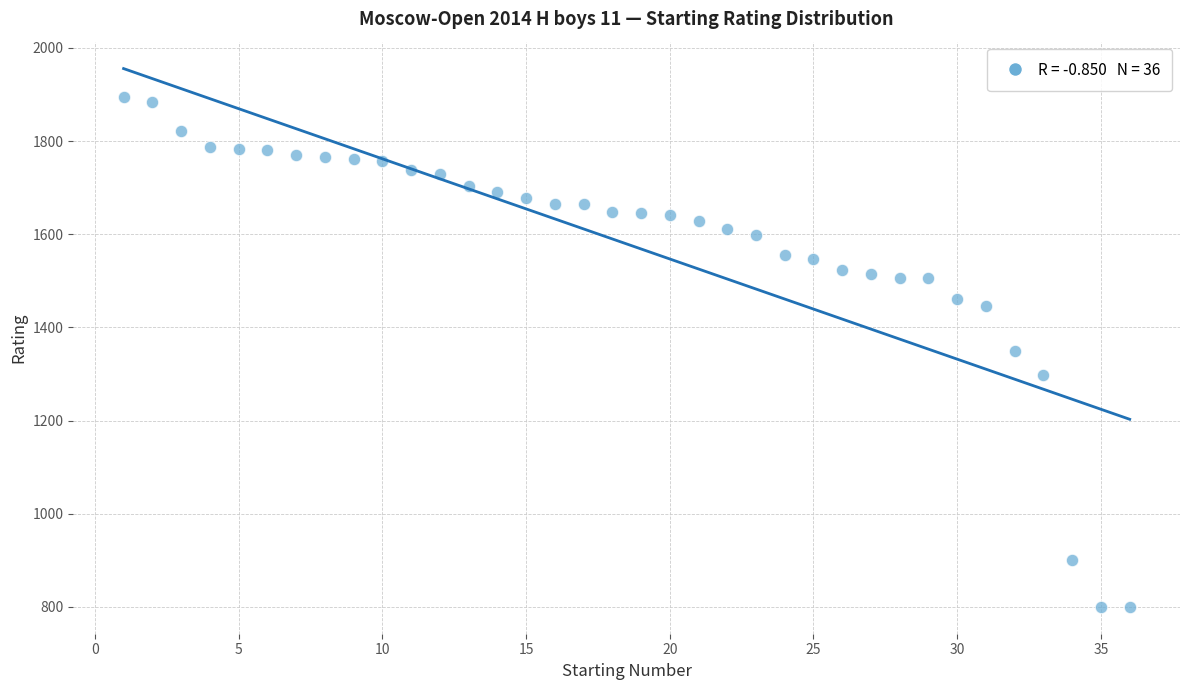

What is the range of Y values (max minus min)?

1094